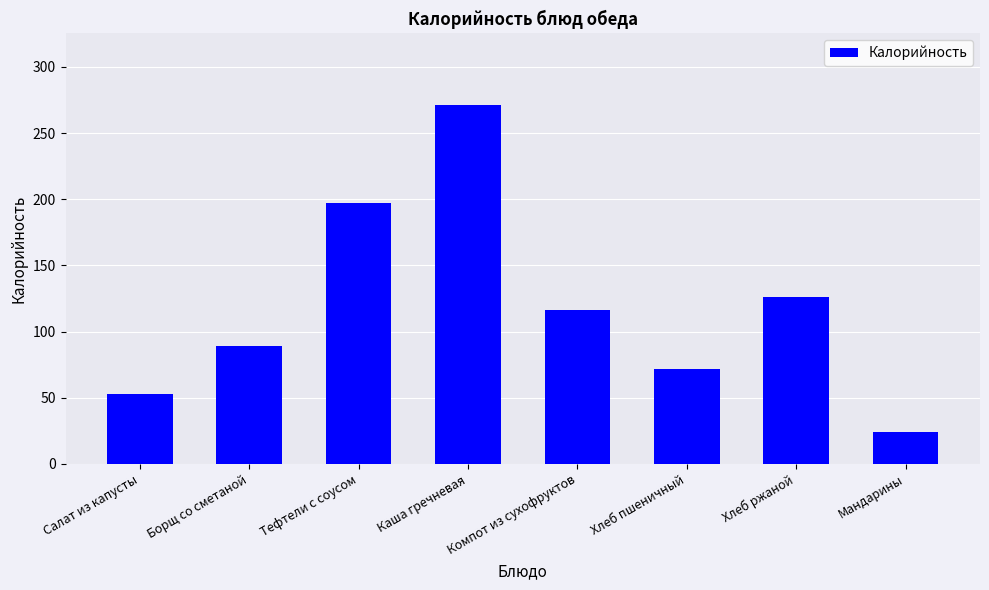

Which category has the lowest value across all series?

Мандарины